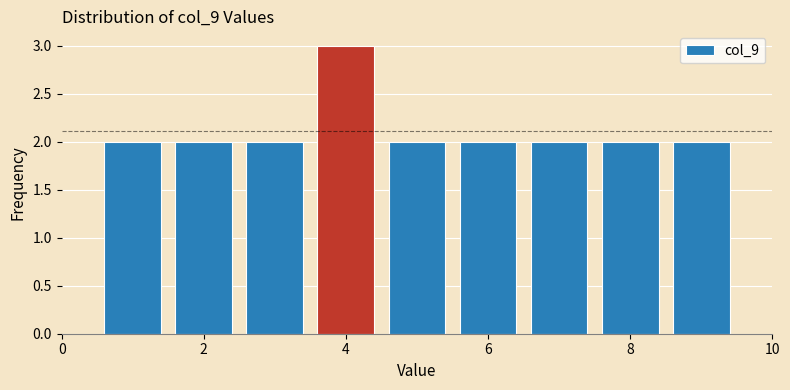

What is the height of the bar covering 4.5 to 5.5 on the x-axis? Neither the bar edges nor the heights are printed on the chart, so give them approximately, as read against the axes.

2